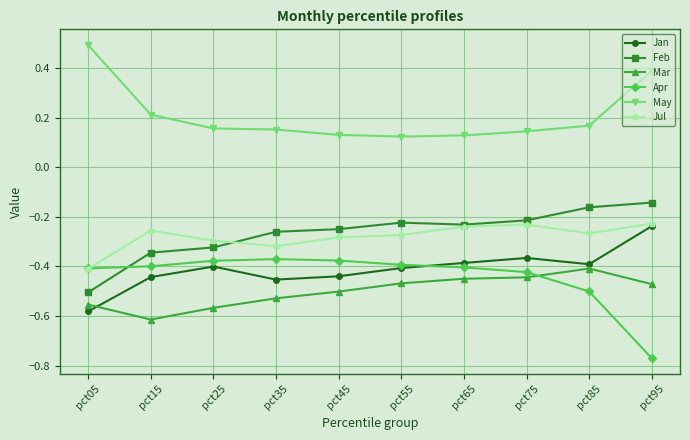

Which label corresponds to the largest value in the chart?

pct05